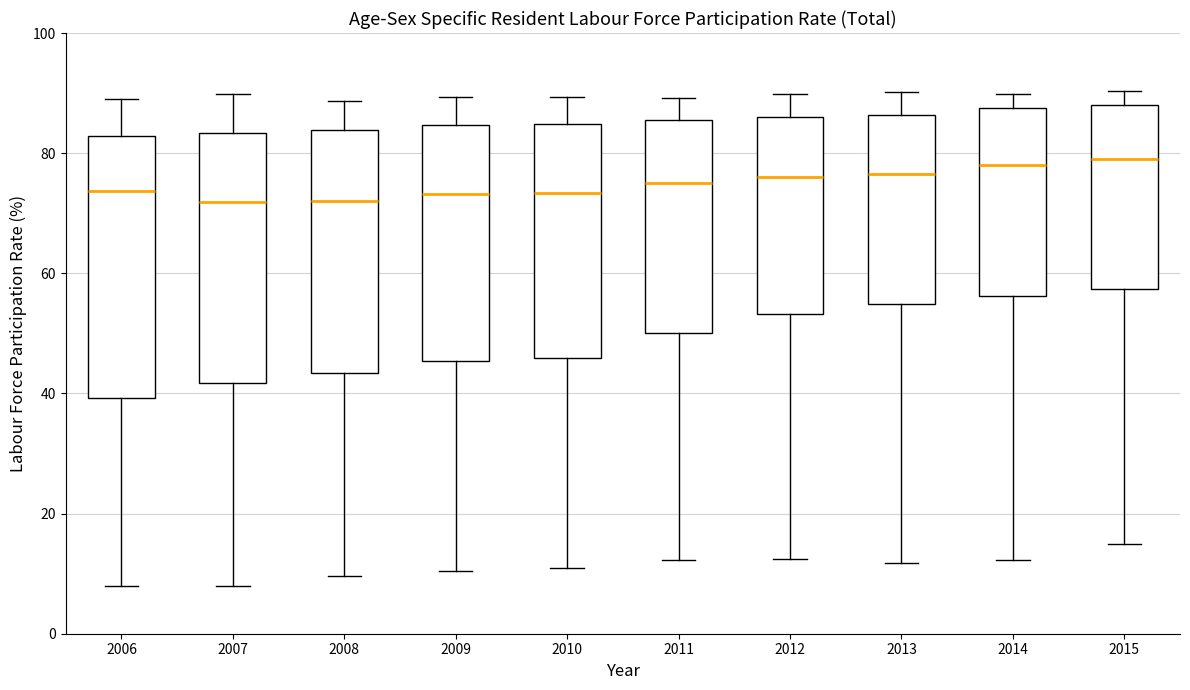

Reading left to right, read every box against the y-axis: the position of its median line, the range the box covers, and the ends of its whiskers. The values are not printed on the chart, so give them approximately, as read against the axis.

2006: median 74, box 40 to 82, whiskers 8 to 90
2007: median 72, box 42 to 84, whiskers 8 to 90
2008: median 72, box 44 to 84, whiskers 10 to 88
2009: median 74, box 46 to 84, whiskers 10 to 90
2010: median 74, box 46 to 84, whiskers 12 to 90
2011: median 74, box 50 to 86, whiskers 12 to 90
2012: median 76, box 54 to 86, whiskers 12 to 90
2013: median 76, box 54 to 86, whiskers 12 to 90
2014: median 78, box 56 to 88, whiskers 12 to 90
2015: median 78, box 58 to 88, whiskers 14 to 90